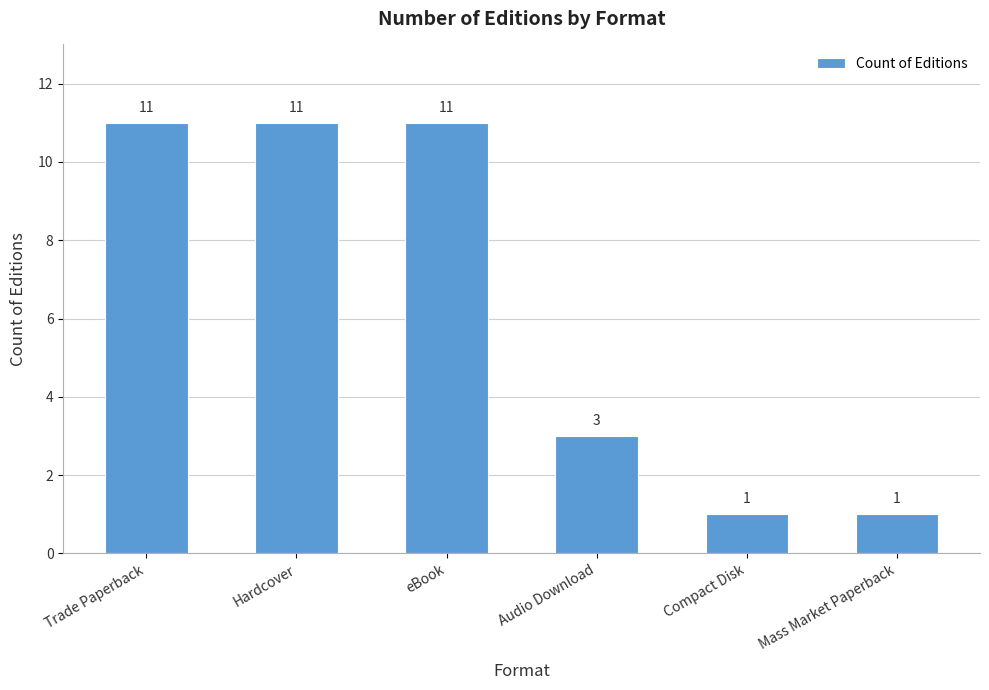

Reading left to right, extract all data points from this chart.

11	11	11	3	1	1